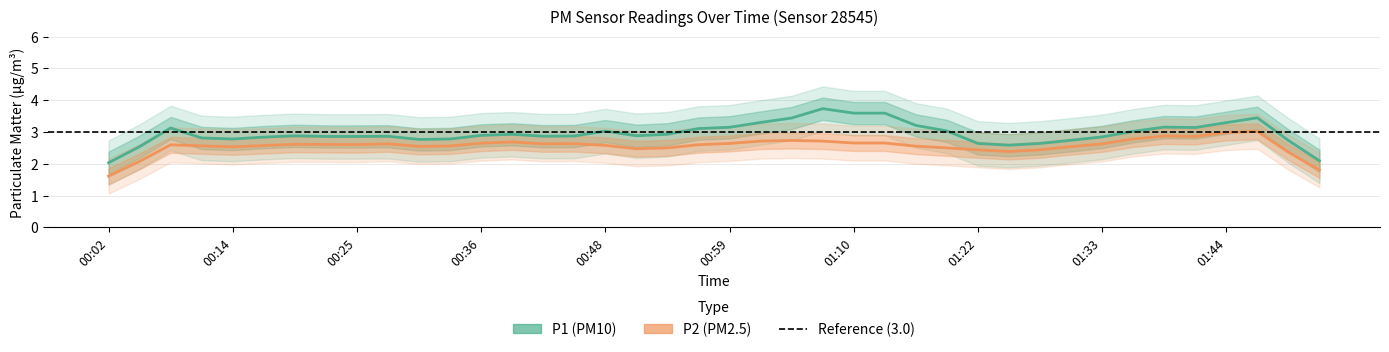

Which series has the largest range (max minus min)?

P1